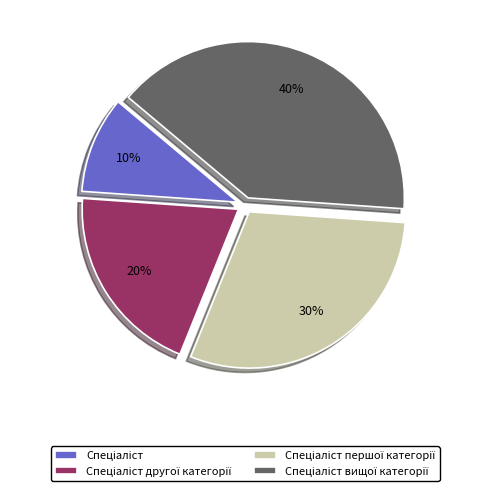

To the nearest percent, what is the difference between the largest and smallest slice percentages?

30%